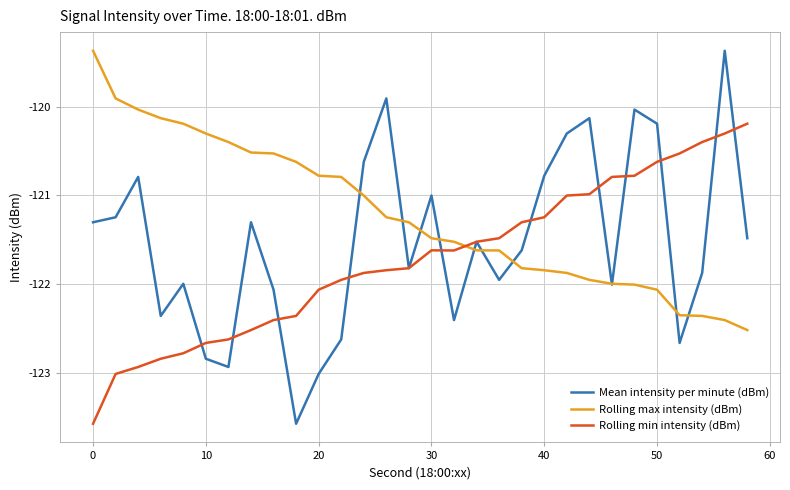

What is the minimum value shown in the chart?

-123.6